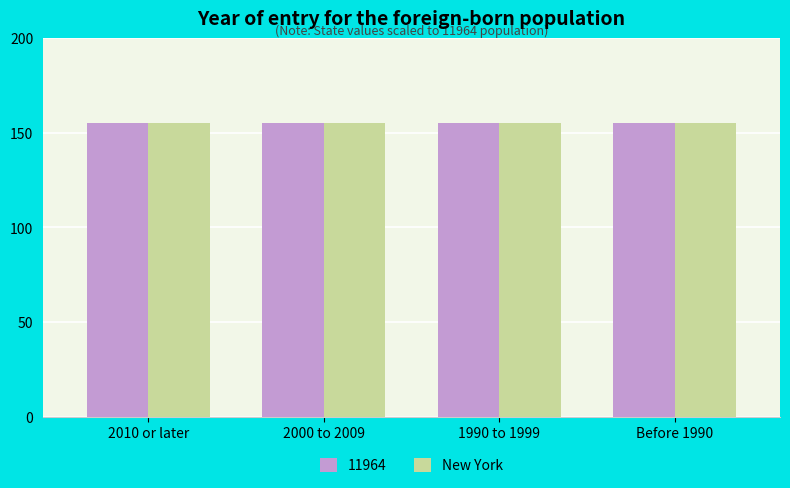

What is the average value of the 11964 series?

155.0